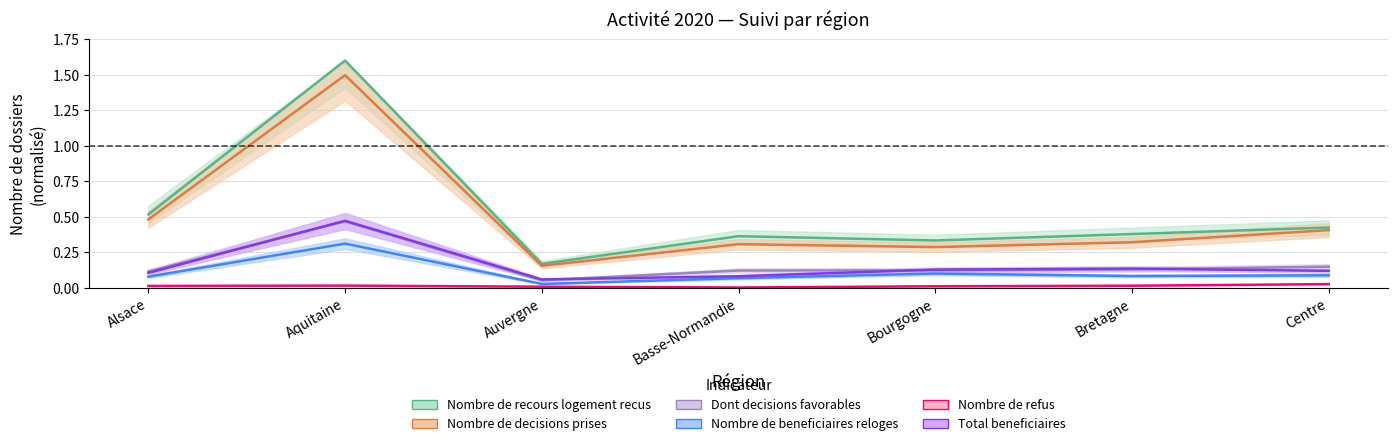

What is the greatest value displayed?

1.6